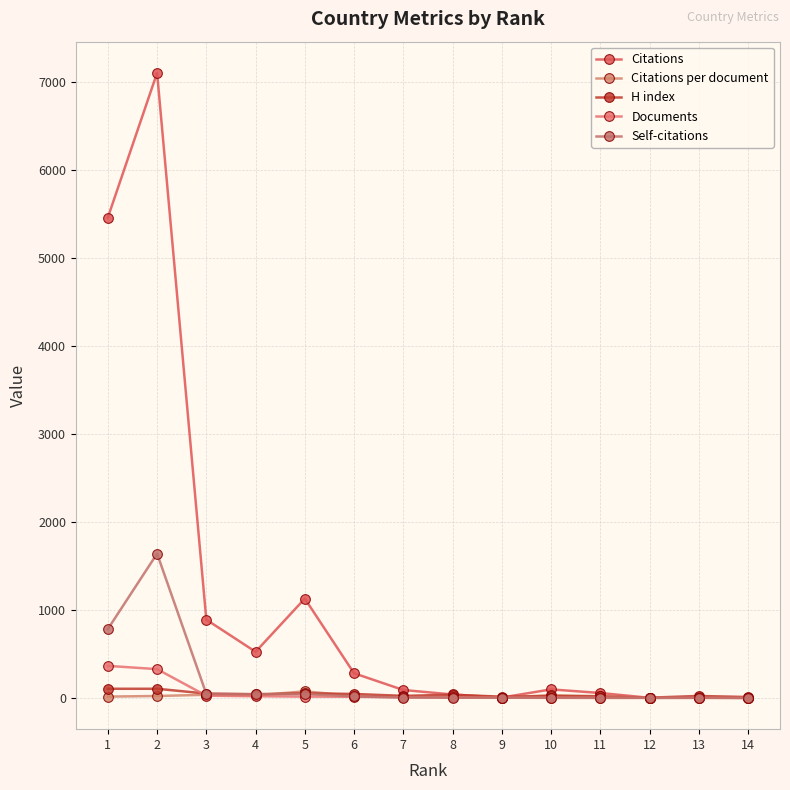

Where is H index nearest to the value 53?

5